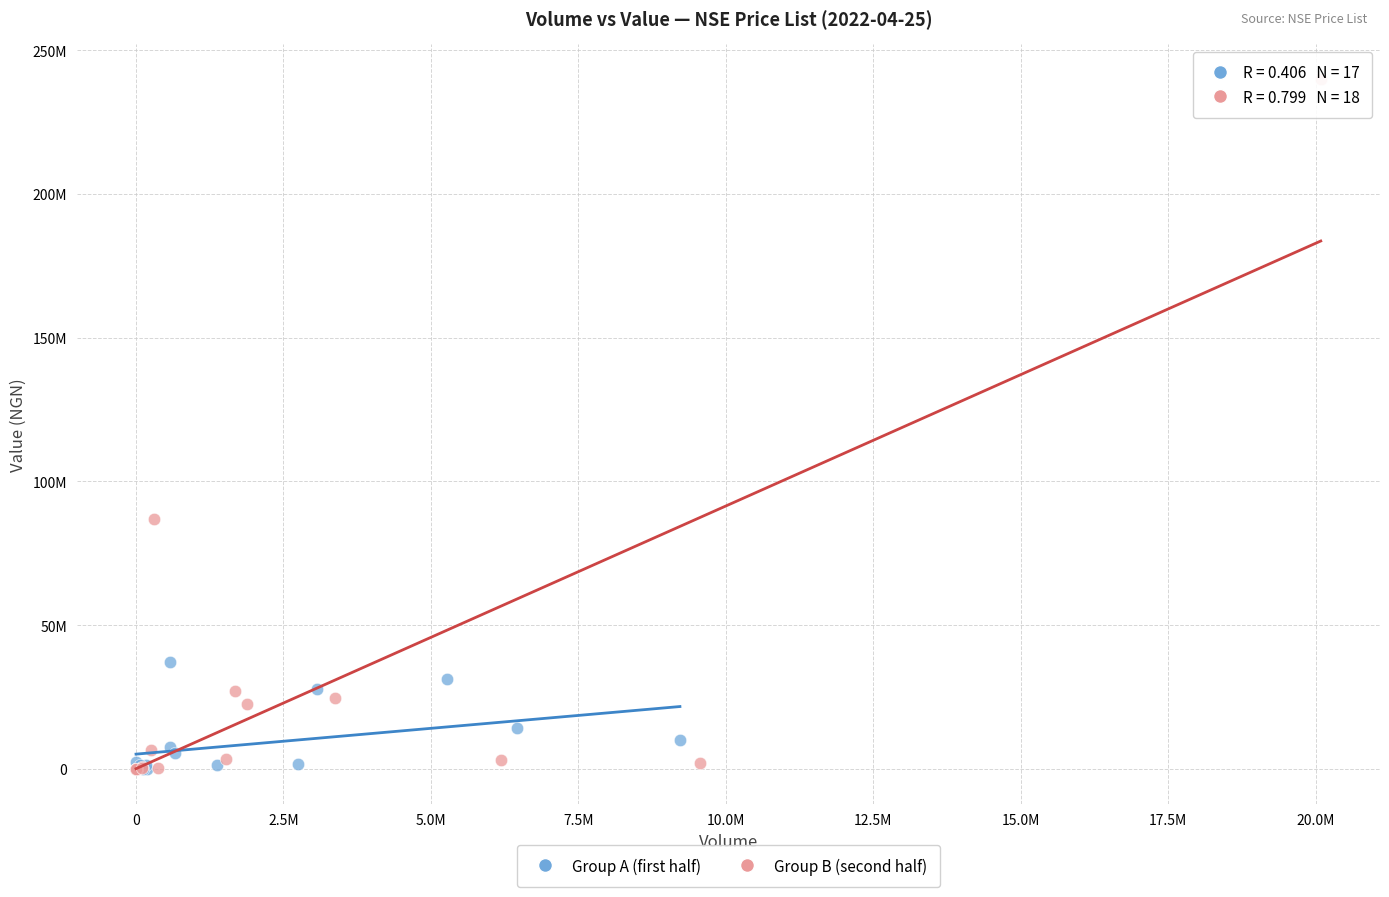

Which series contains the highest Y value?

Group B (second half)